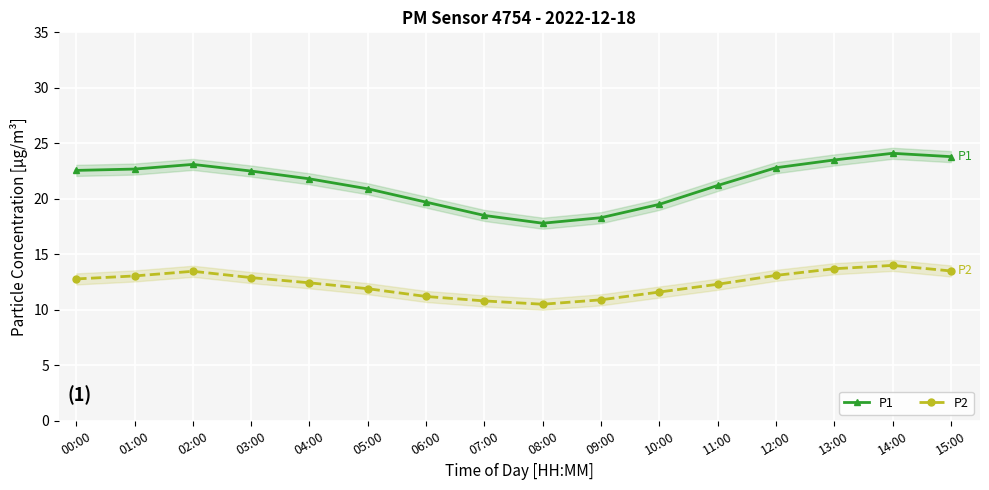

How many data points in P2 are above 12?

10